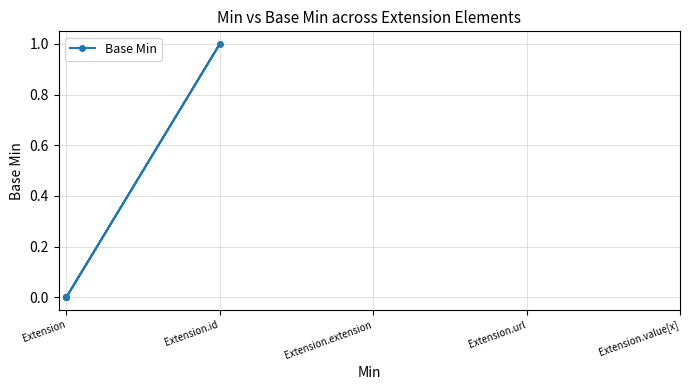

What position from the left is Extension.extension?

3